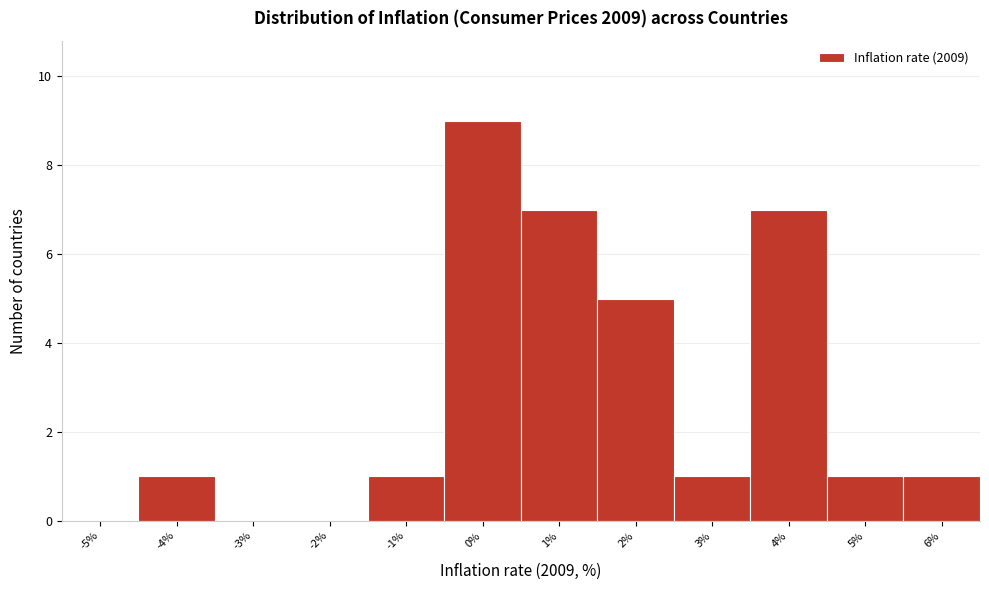

Which range on the x-axis has the tallest bar?

-0.5 to 0.5